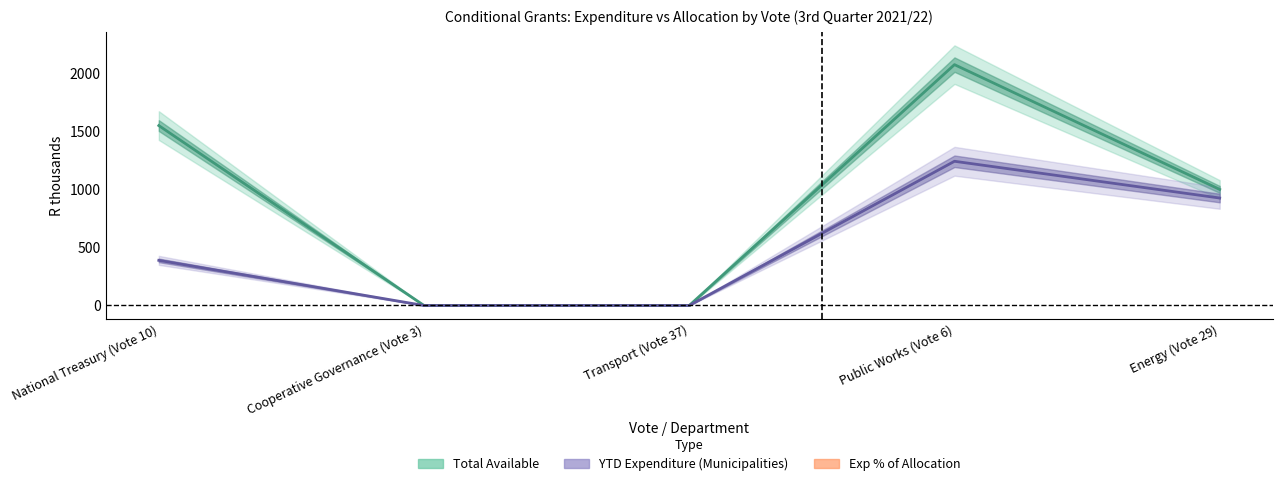

What is the total value across all series at Public Works (Vote 6)?

3317.5